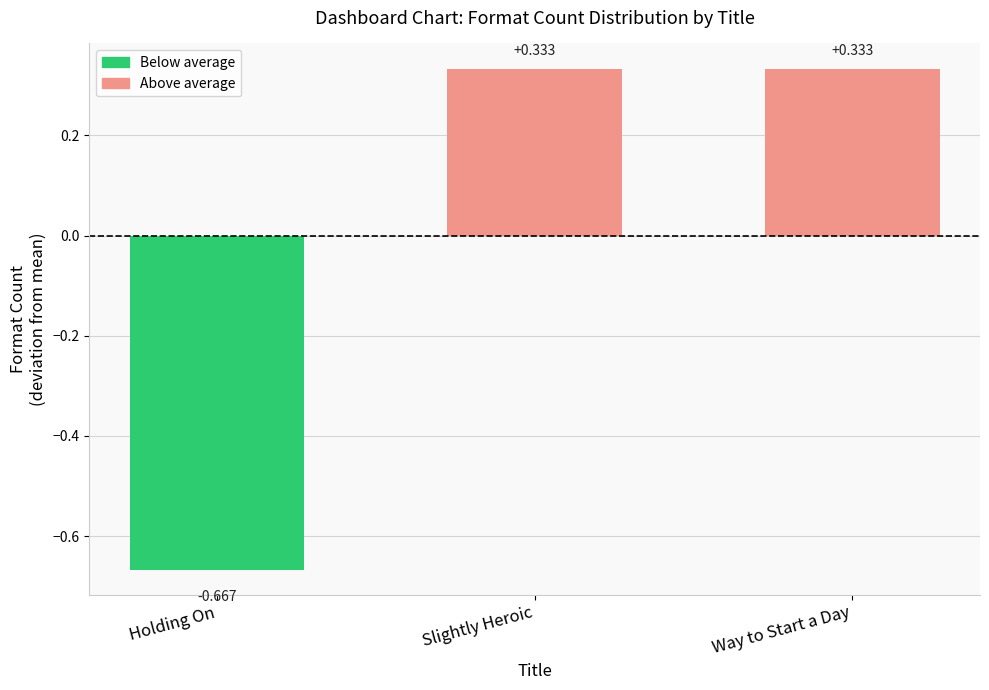

Which has a higher value, Holding On or Way to Start a Day?

Way to Start a Day